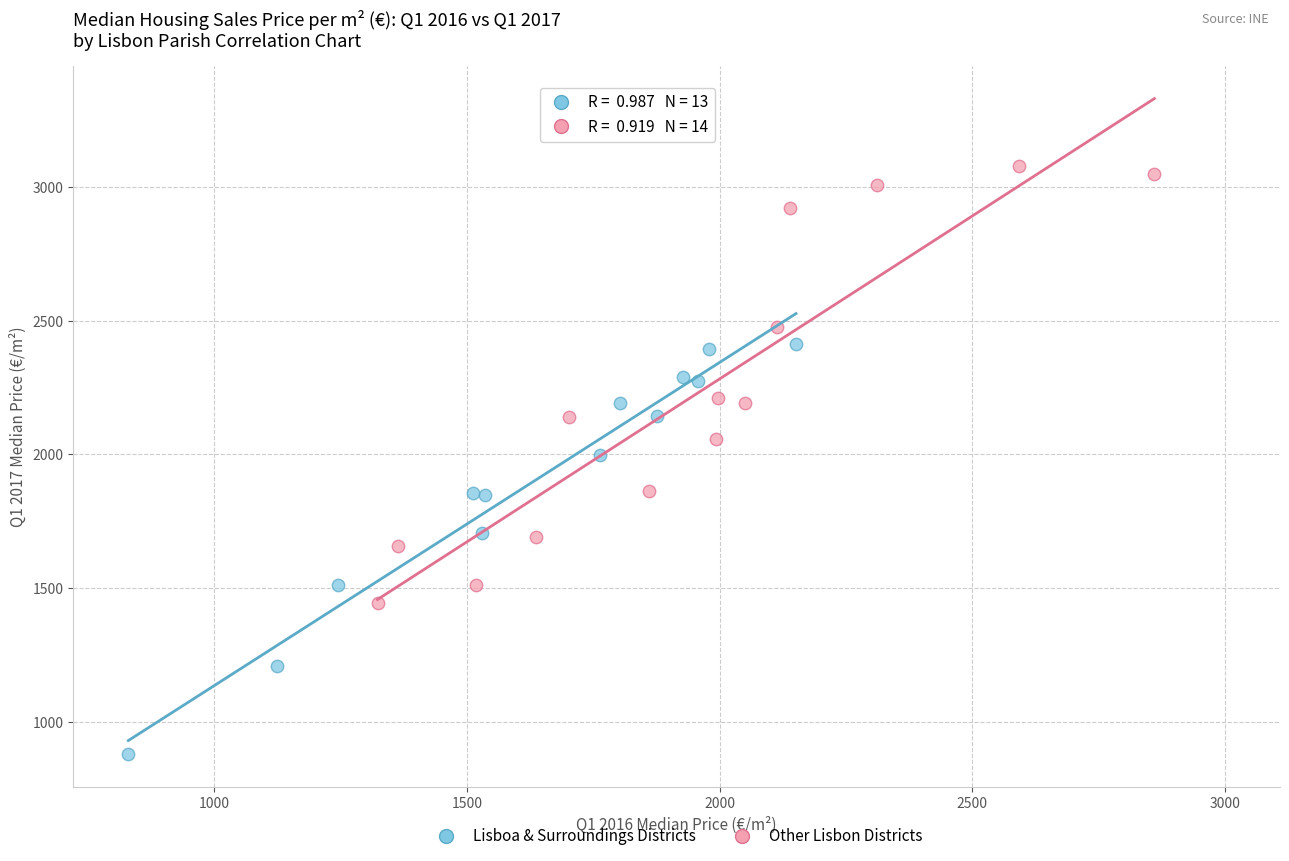

Which series contains the lowest Y value?

Lisboa & Surroundings Districts